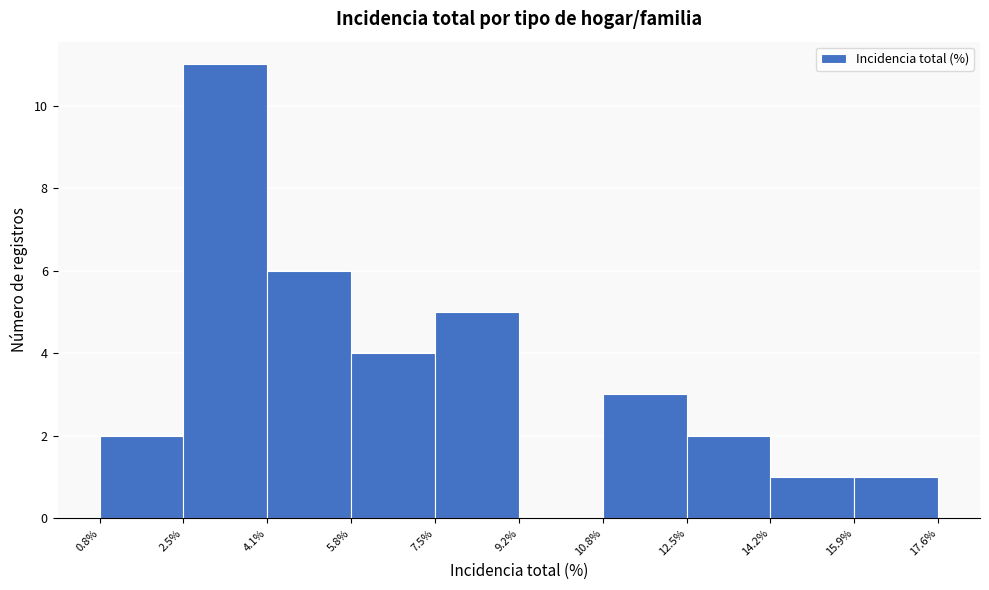

Reading left to right, list every bar in this chart as the range it spans on the x-axis followed by its height. The values are not printed on the chart, so give them approximately, as read against the axis.

0.8% to 2.5%: 2
2.5% to 4.1%: 11
4.1% to 5.8%: 6
5.8% to 7.5%: 4
7.5% to 9.2%: 5
9.2% to 10.8%: 0
10.8% to 12.5%: 3
12.5% to 14.2%: 2
14.2% to 15.9%: 1
15.9% to 17.6%: 1